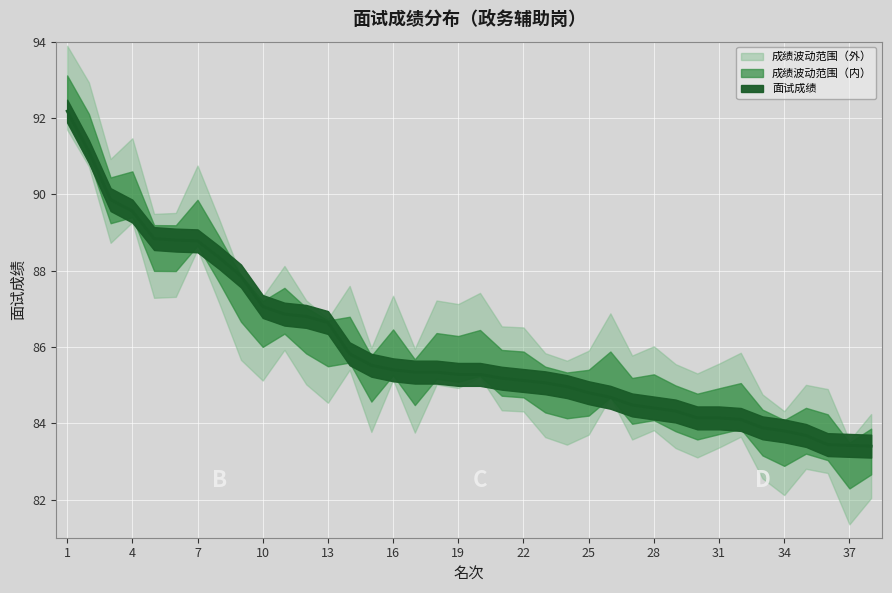

Reading left to right, what are all the values shown in this chart?

1=92.2	2=91.1	3=89.9	4=89.6	5=88.8	6=88.8	7=88.8	8=88.3	9=87.9	10=87.1	11=86.9	12=86.8	13=86.6	14=85.8	15=85.5	16=85.4	17=85.3	18=85.3	19=85.3	20=85.3	21=85.2	22=85.1	23=85.1	24=85.0	25=84.8	26=84.7	27=84.5	28=84.4	29=84.3	30=84.1	31=84.1	32=84.1	33=83.9	34=83.8	35=83.7	36=83.4	37=83.4	38=83.4